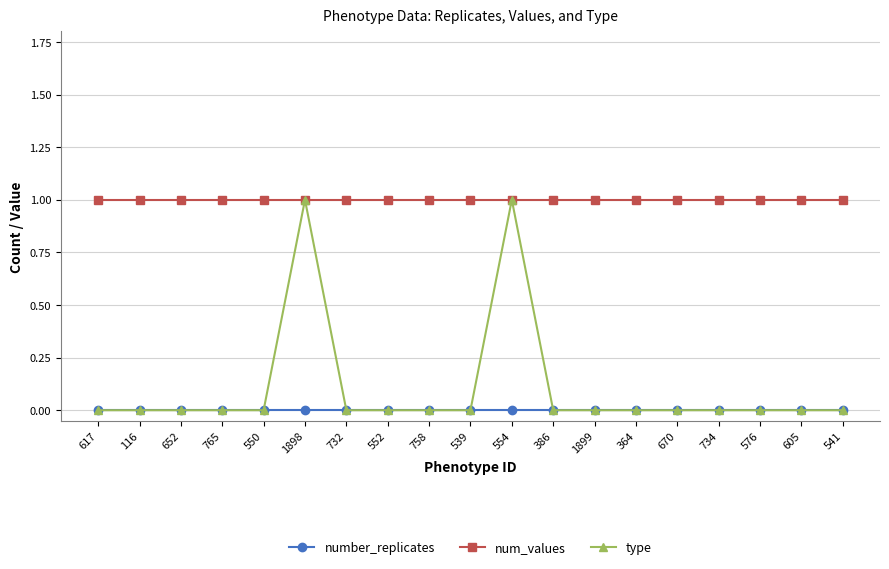

What position from the right is 541?

1